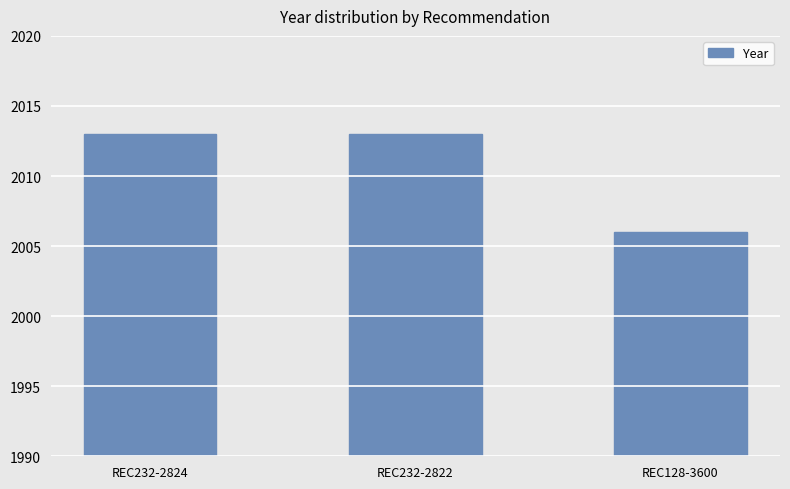

Is it true that the value at REC232-2822 is 2013?

True